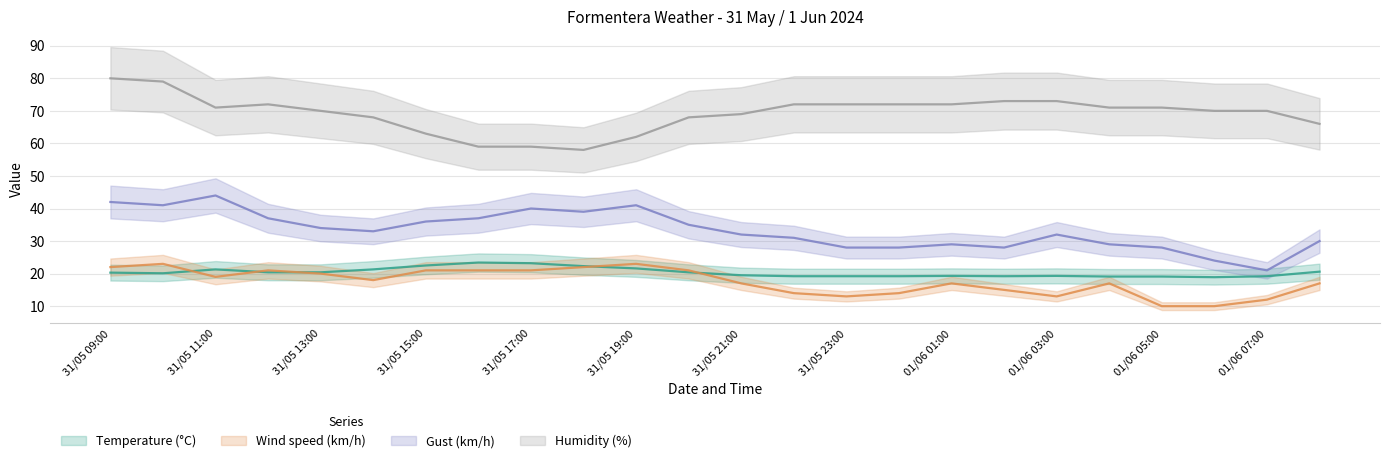

True or false: Wind speed (km/h) and Temperature (°C) cross at least once.

True